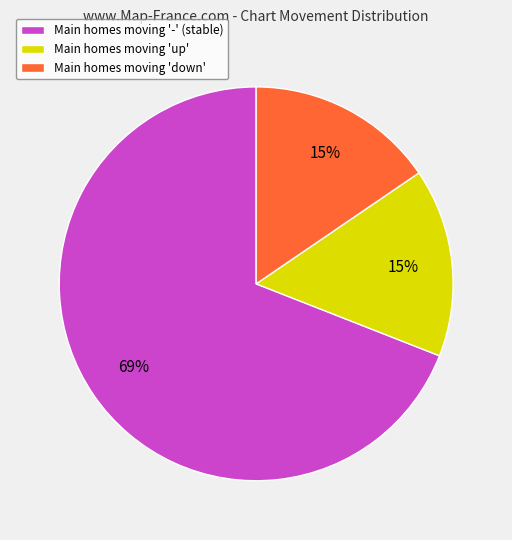

Combined, do Main homes moving 'up' and Main homes moving '-' (stable) account for over 50%?

Yes